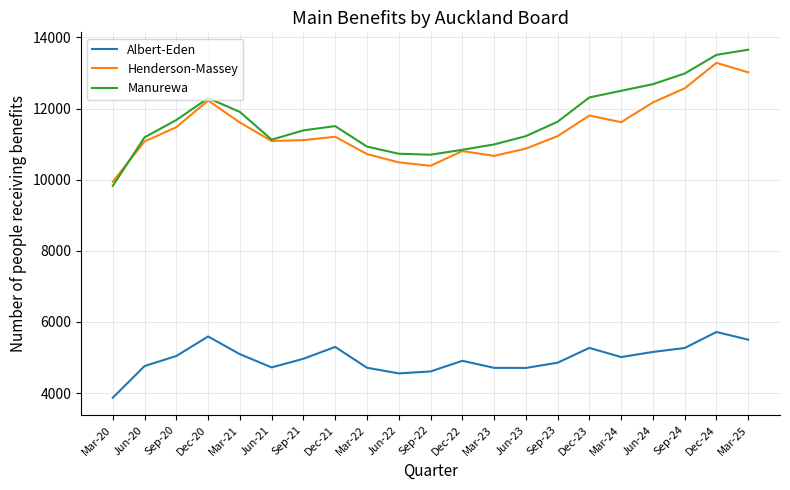

Read the Manurewa value at Mar-22, to the nearest 100.

10900